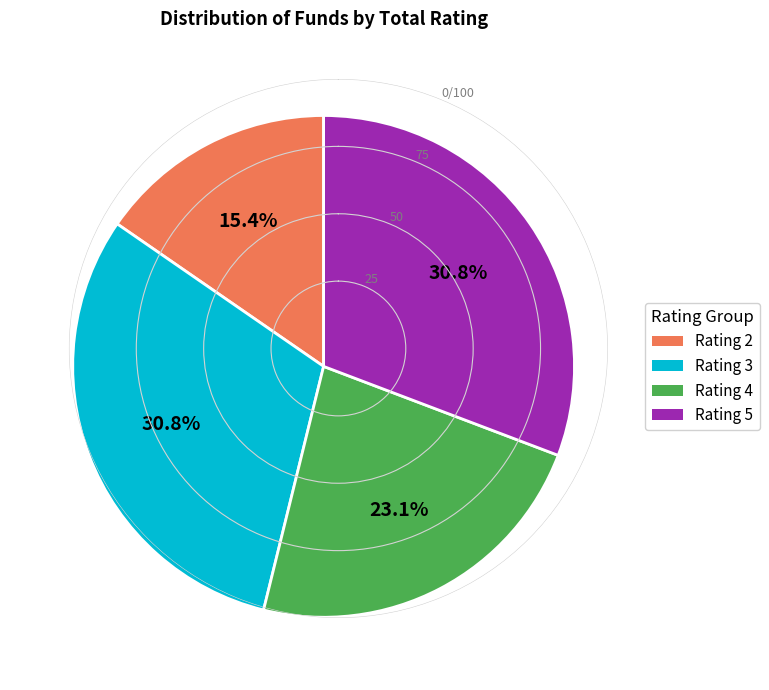

Is there any slice that represents more than half of the pie?

No